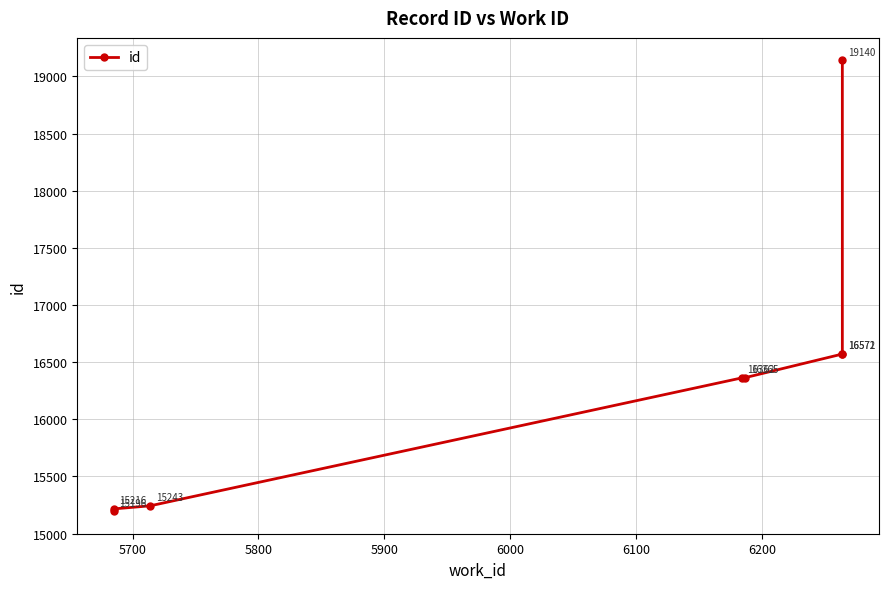

What is the average value?

16333